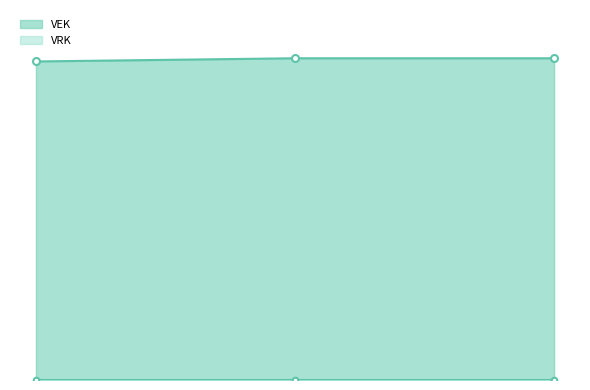

What is the minimum value shown in the chart?

82607